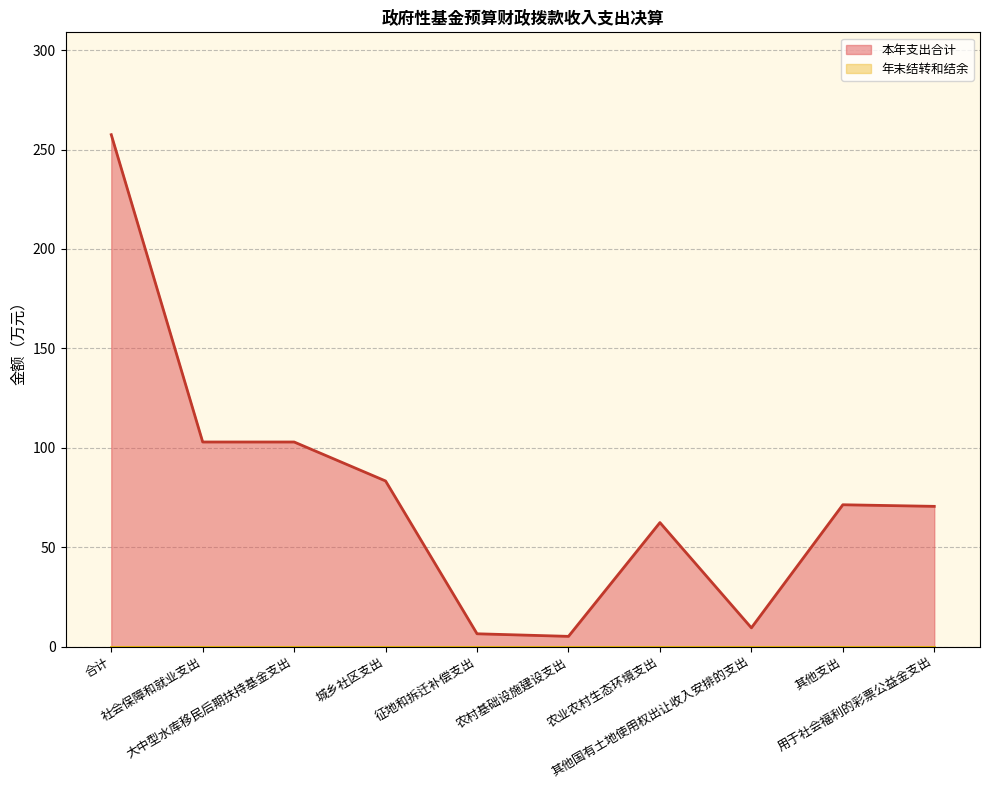

How many data points are above 71?

5